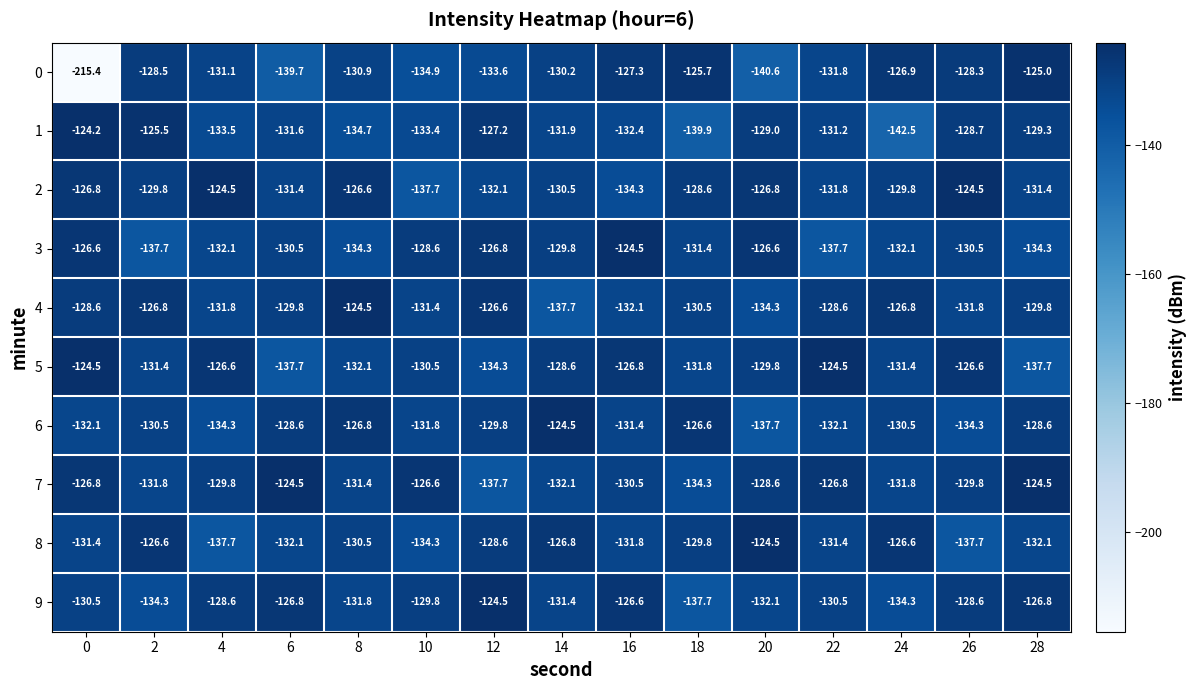

How many distinct data groups are displayed?

10